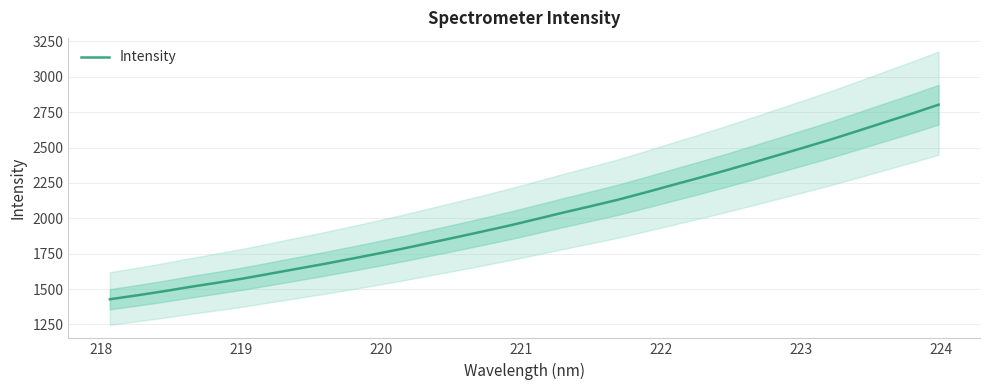

What is the minimum value for Intensity?

1428.5